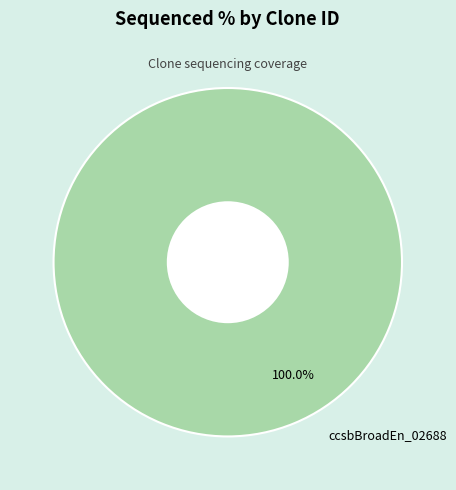

Rank the categories by value from lowest to highest.

ccsbBroadEn_02688